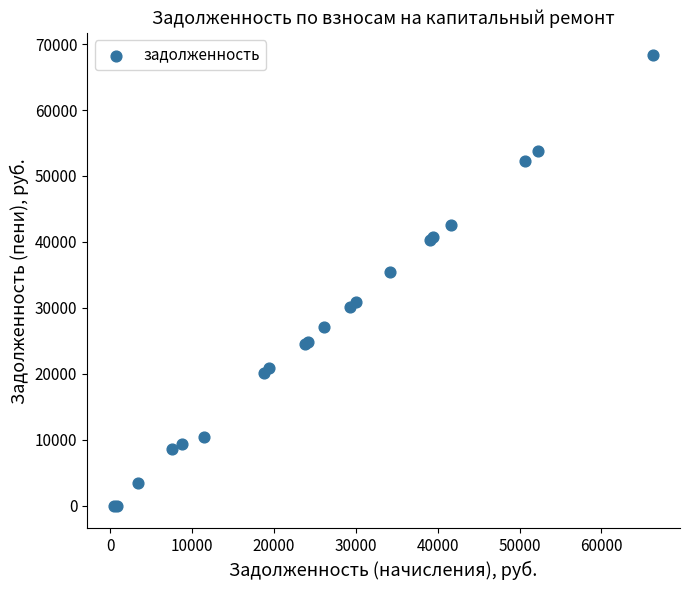

What Y value in the scatter plot is closest to 34140?

35386.5